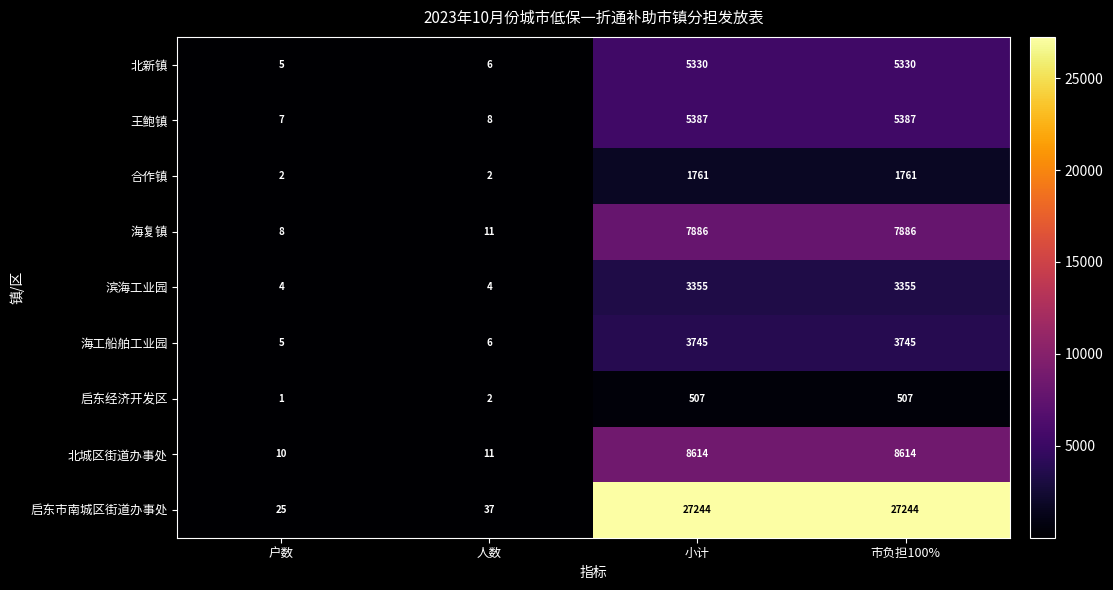

Which series has the largest range (max minus min)?

启东市南城区街道办事处